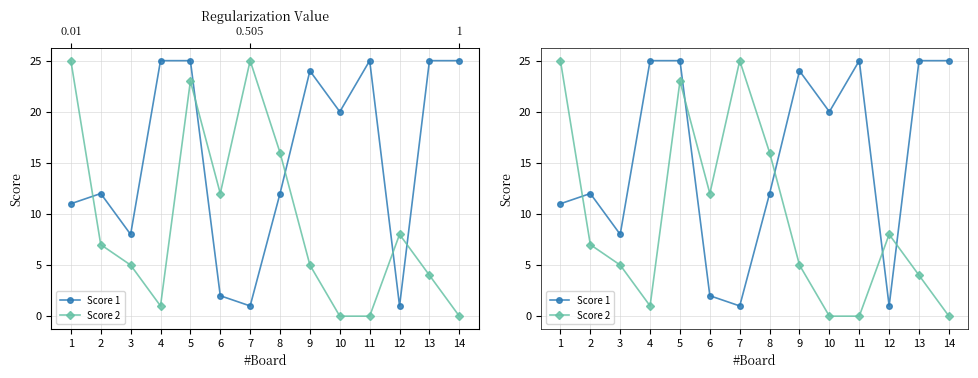

What is the total value across all series at 5?

48